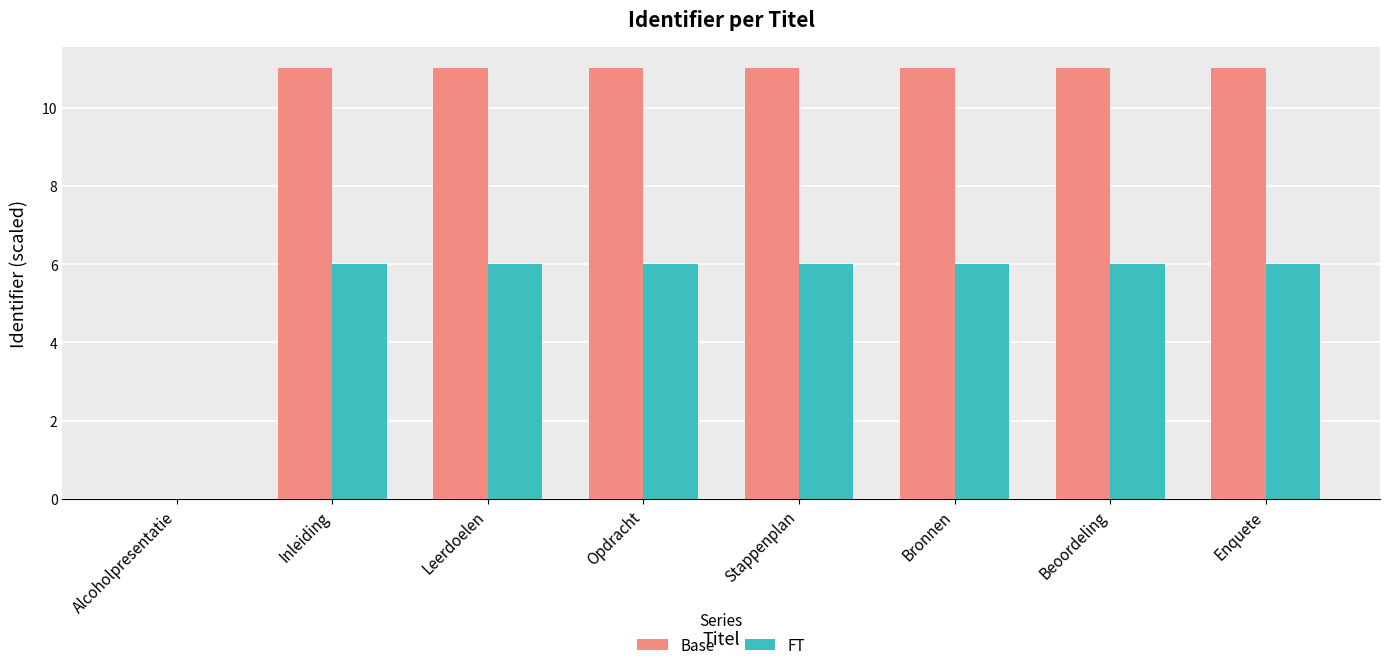

Reading left to right, transcribe all the data shown in this chart.

Base: 0	11	11	11	11	11	11	11
FT: 0	6	6	6	6	6	6	6